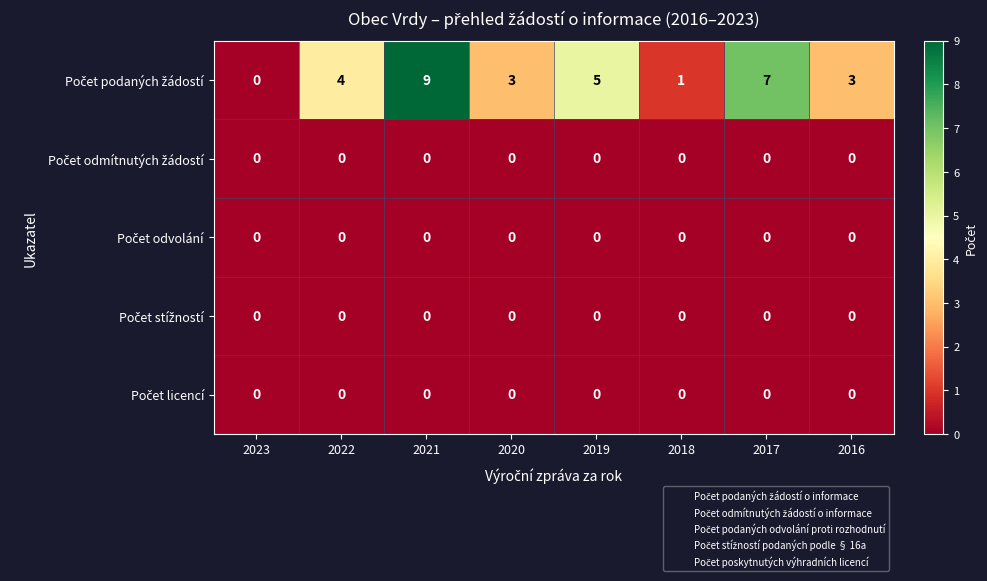

What is the greatest value displayed?

9